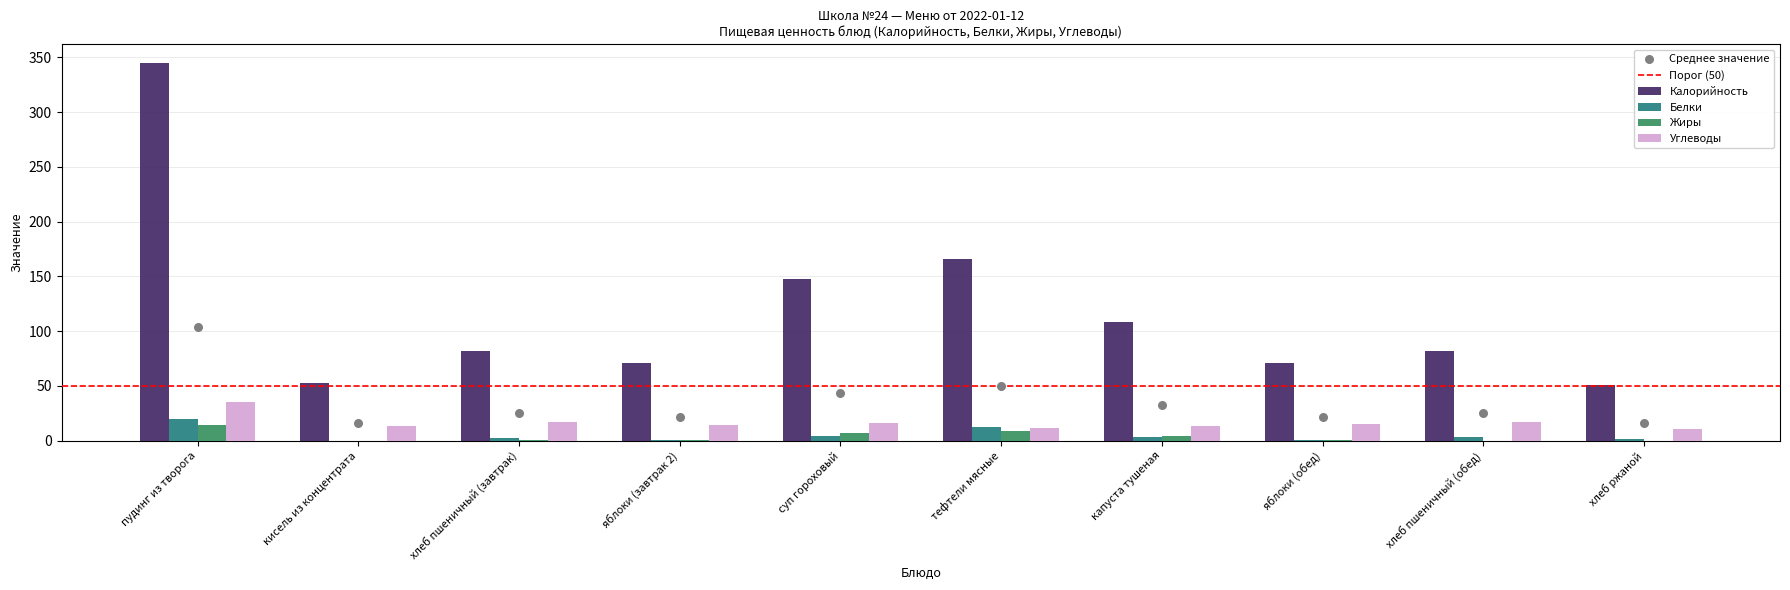

At which category is the sum across all series the highest?

пудинг из творога